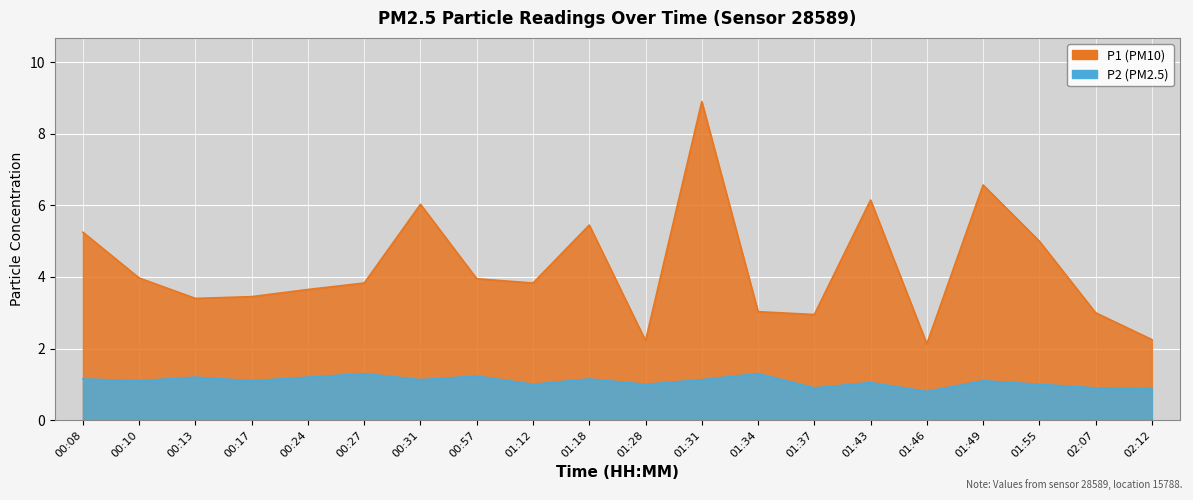

How many interior local peaks does the P2 series have?

7